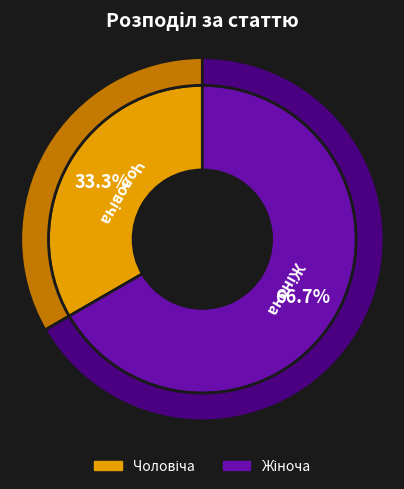

To the nearest percent, what percentage of the pie is Чоловіча?

33%